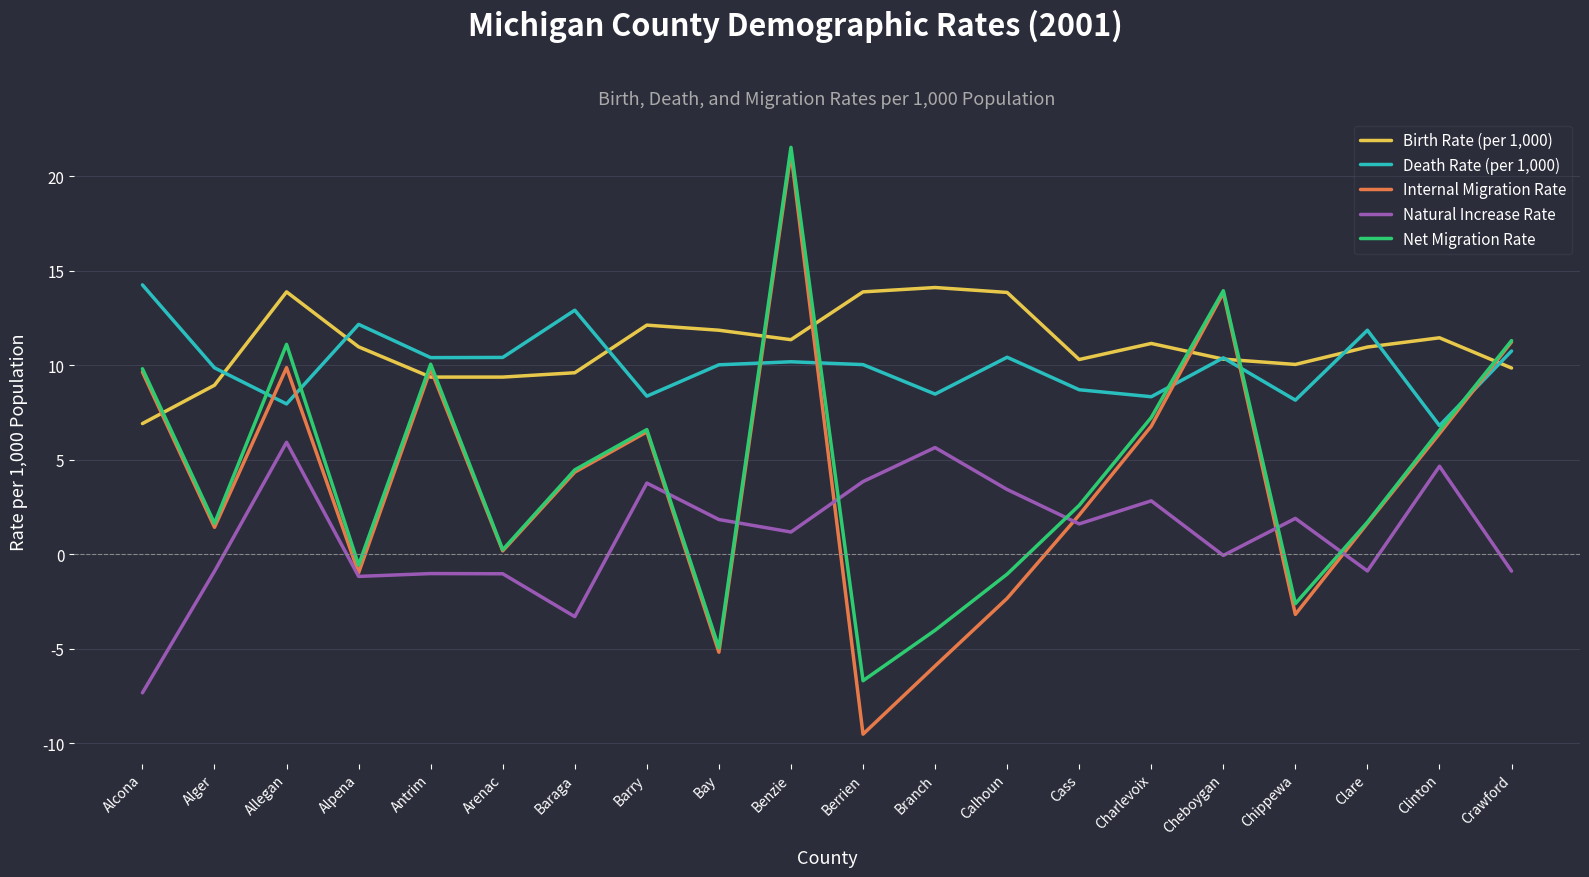

What is the smallest value displayed?

-9.5